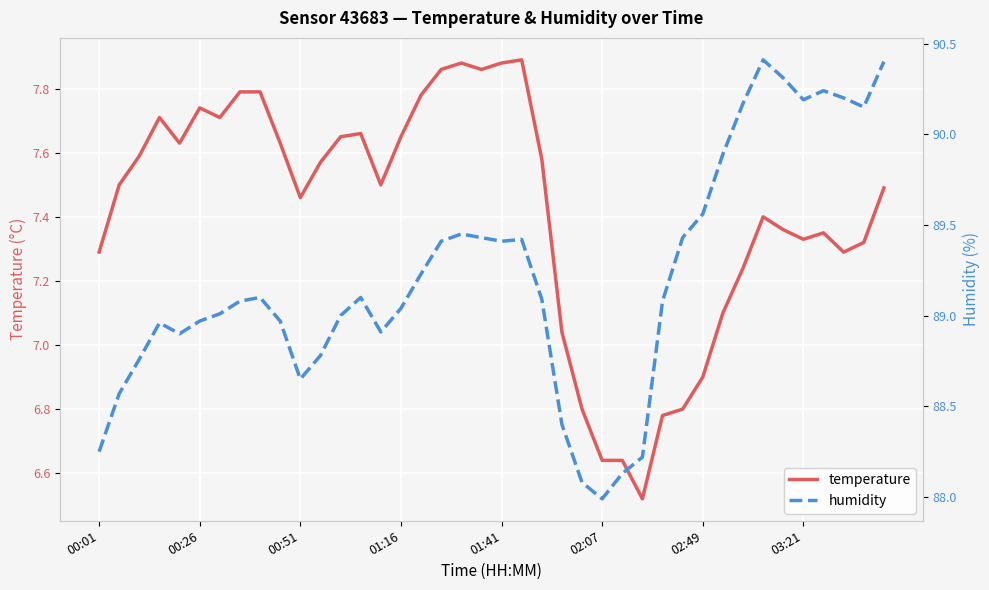

What are all the series names shown in the legend?

temperature, humidity